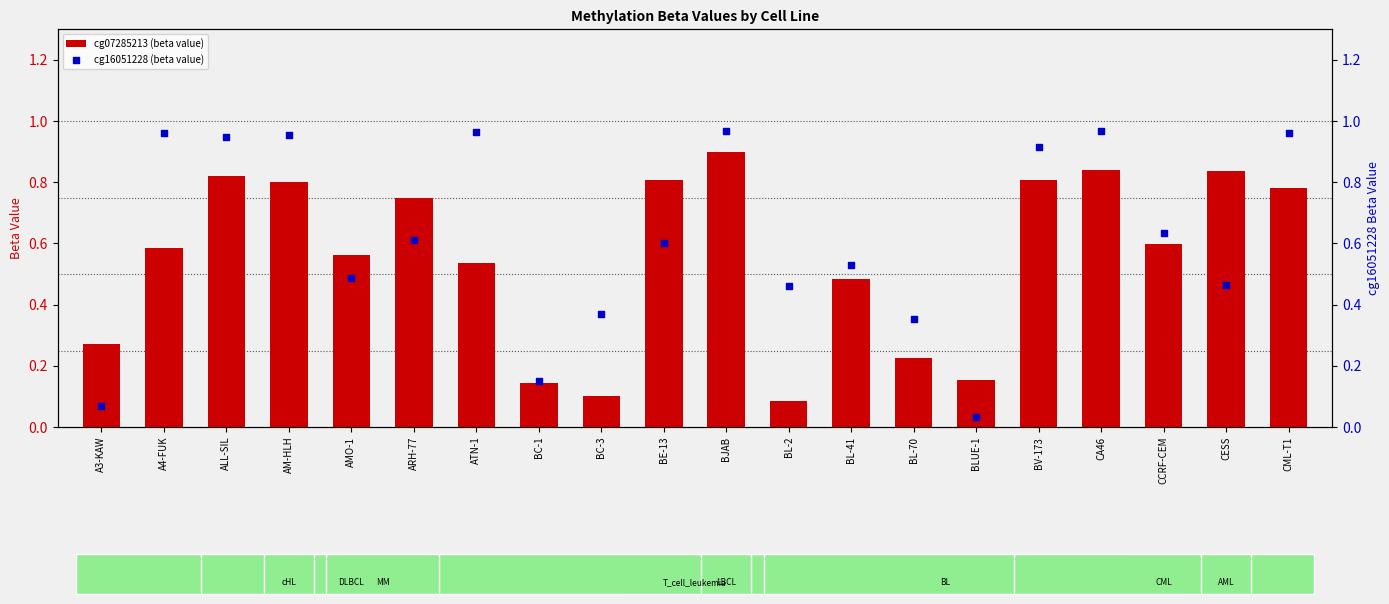

Is the value of cg07285213 (beta value) at AM-HLH greater than the value of cg16051228 (beta value) at BJAB?

No